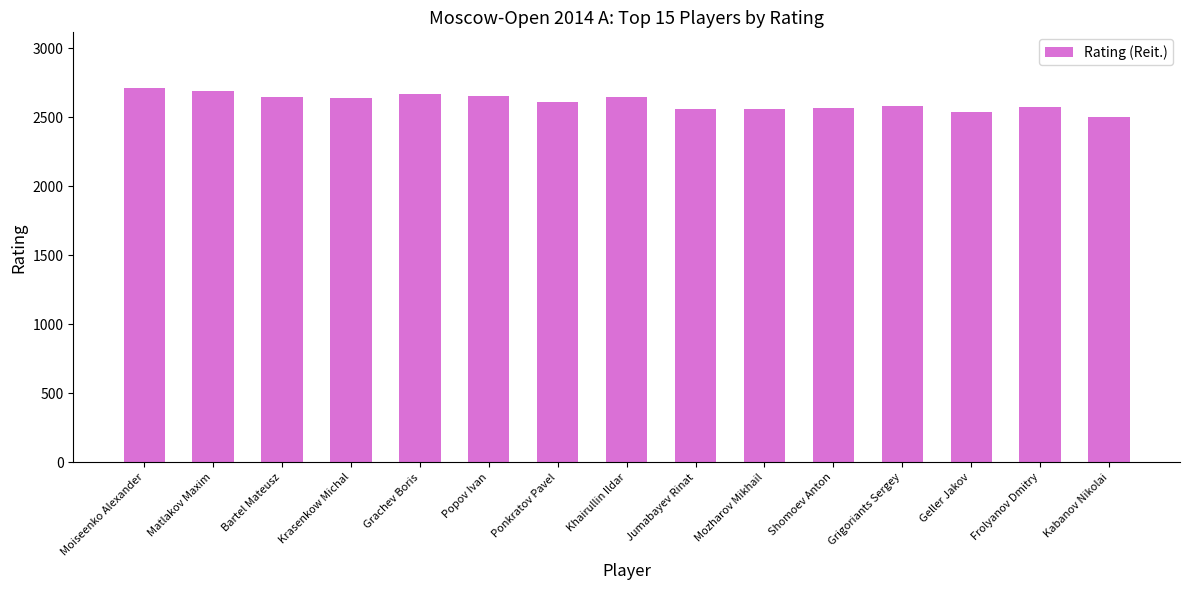

What is the average value?

2611